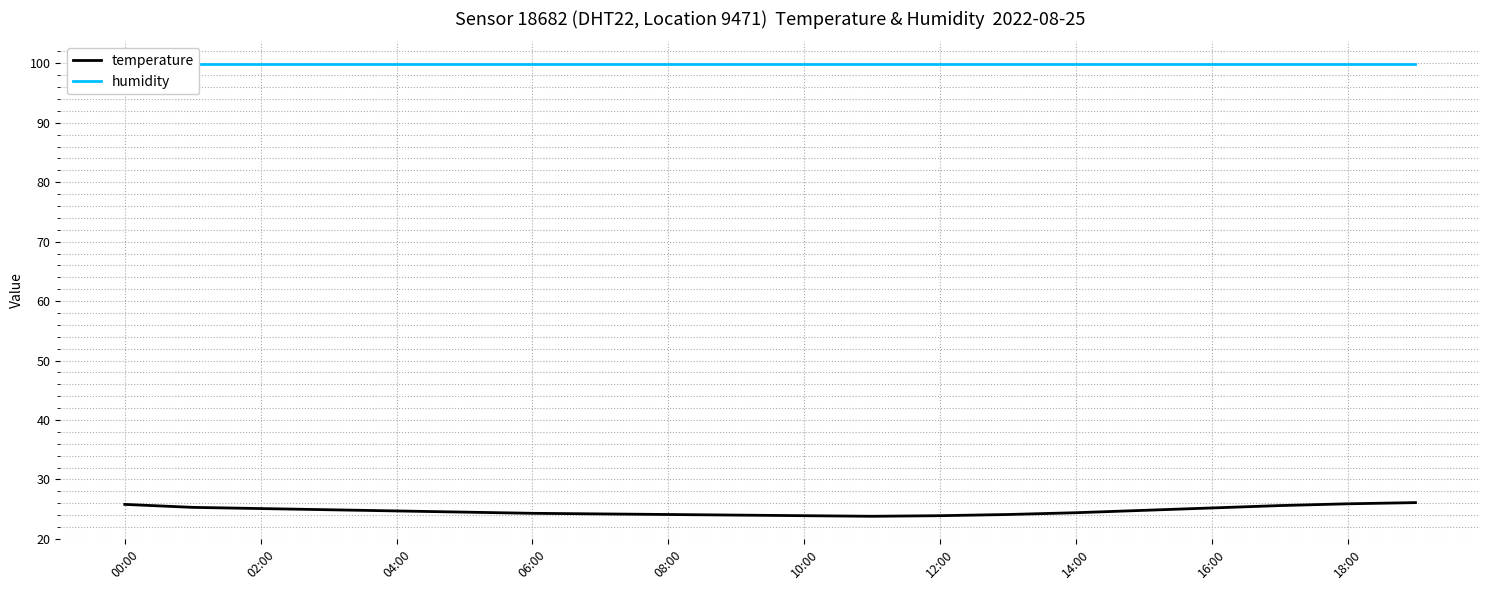

The temperature series shows 5.6 at 00:00. True or false?

False